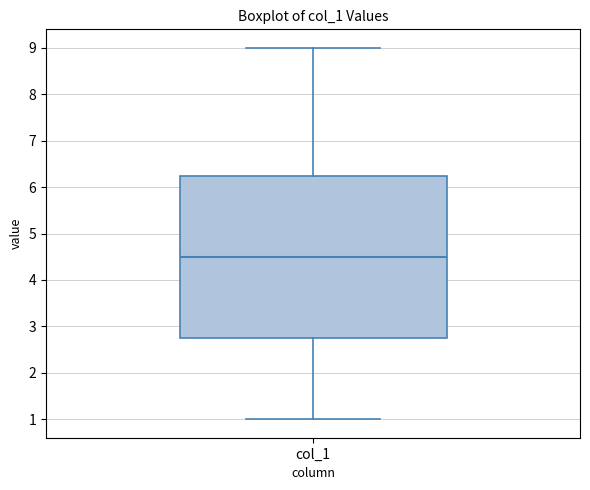

Read this box plot against the y-axis: the position of the median line, the range covered by the box, and the ends of both whiskers. The values are not printed on the chart, so give them approximately, as read against the axis.

median 4.5, box 2.8 to 6.3, whiskers 1.0 to 9.0